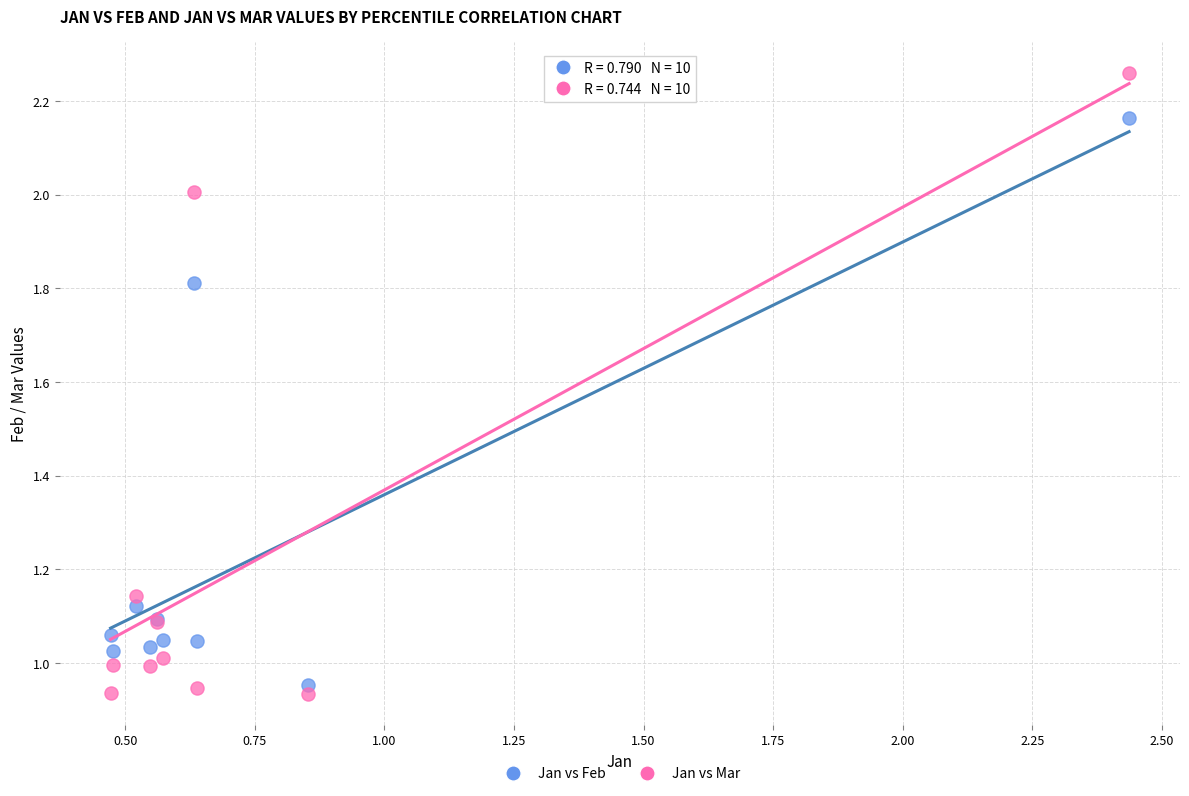

Which series has the largest Y range (max minus min)?

Jan vs Mar